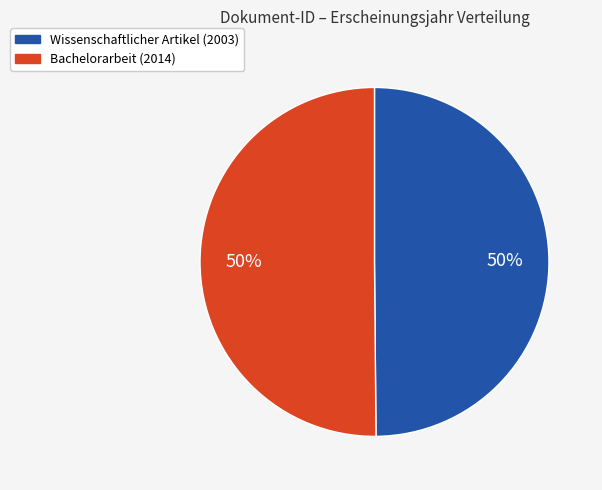

True or false: Wissenschaftlicher Artikel (2003) accounts for 50% of the total.

True